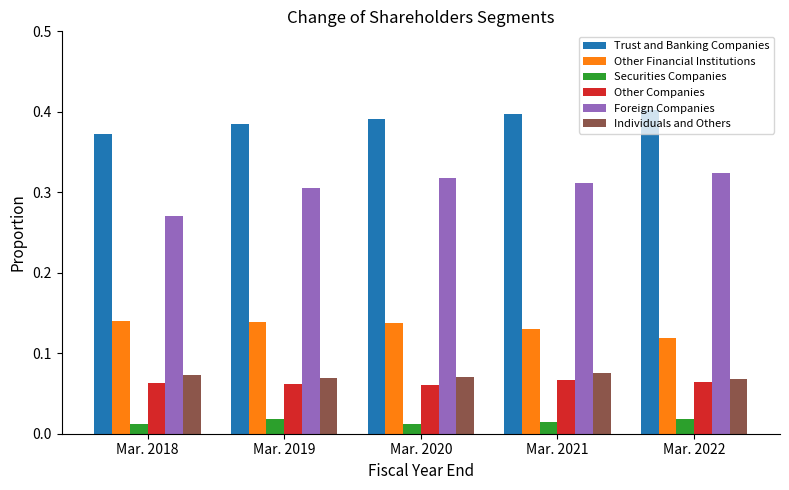

Is the value of Securities Companies at Mar. 2022 greater than the value of Foreign Companies at Mar. 2022?

No